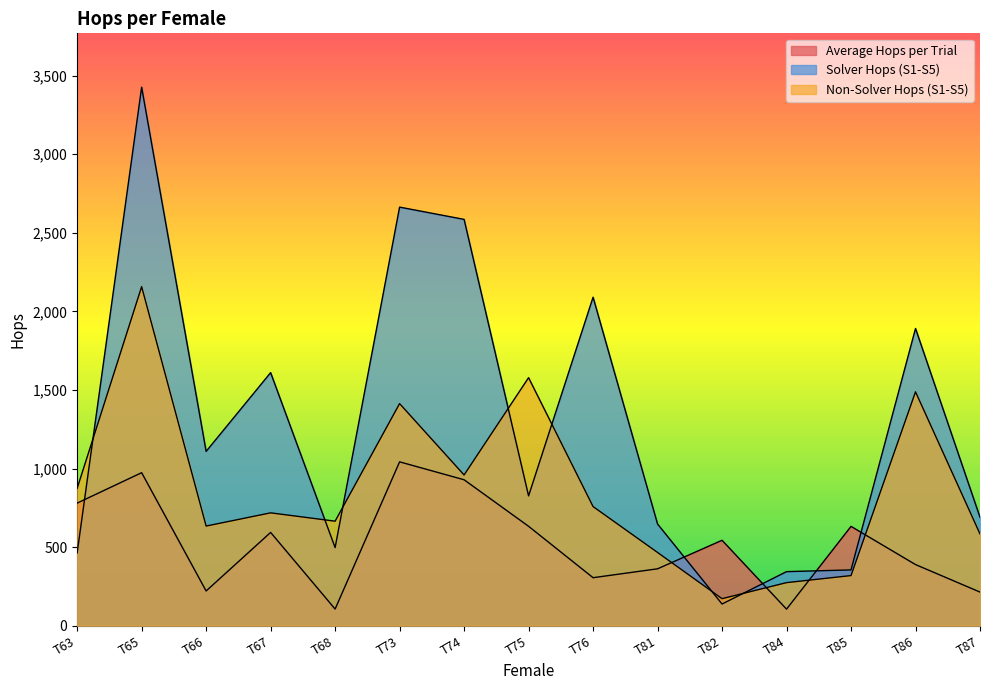

True or false: Solver Hops (S1-S5) has a value of 463.0 at T63.

True